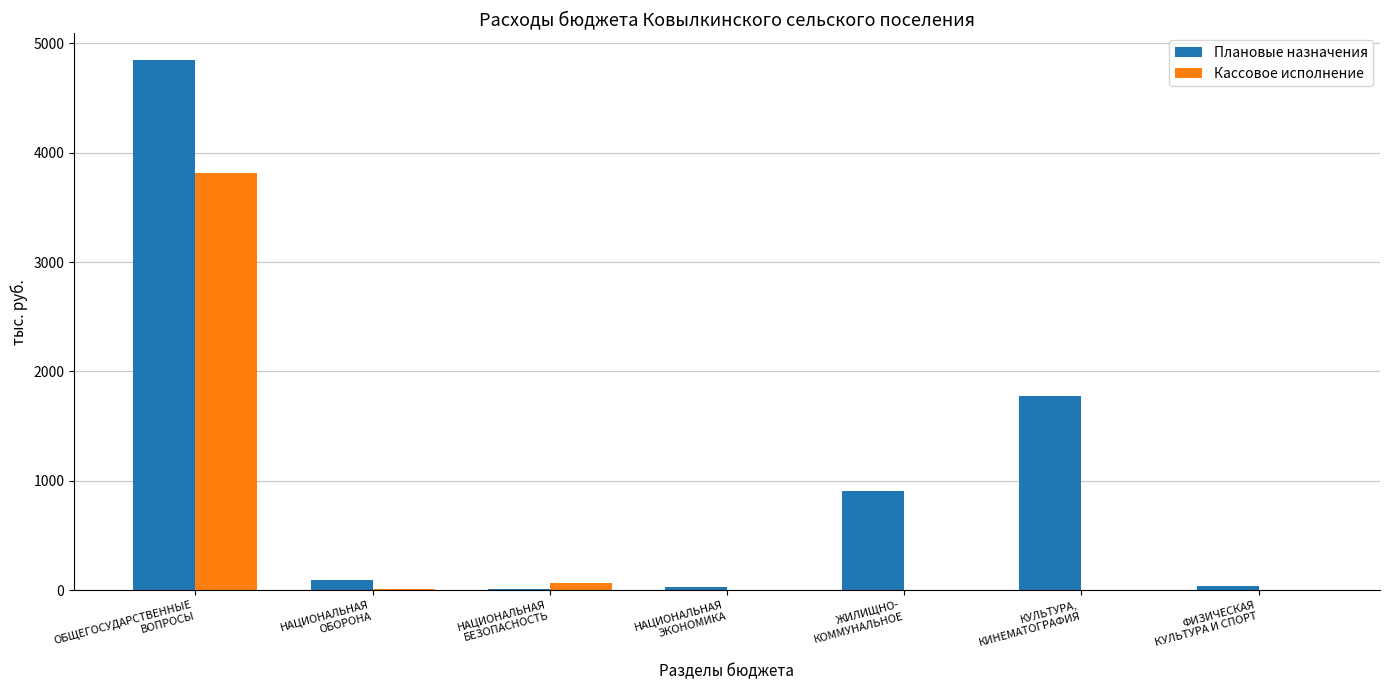

What is the greatest value displayed?

4850.8